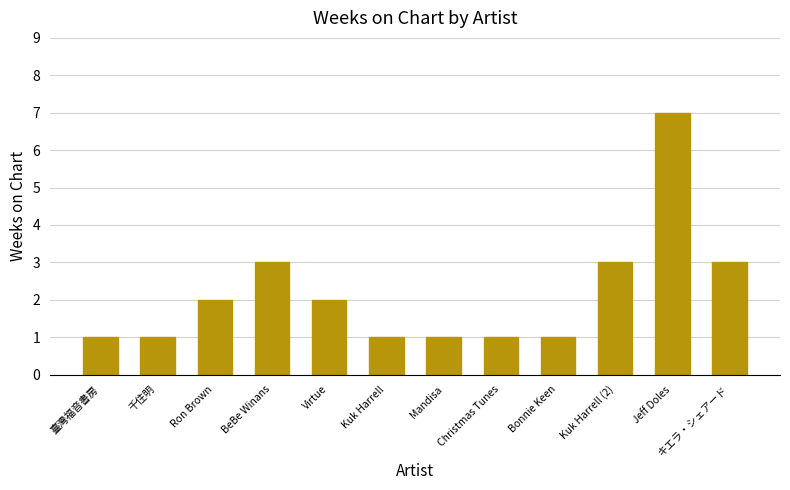

How many distinct data groups are displayed?

1